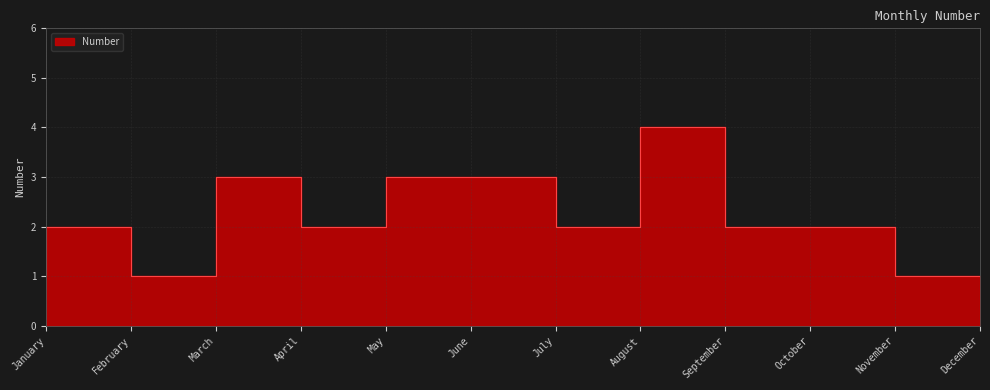

List the labels in order of value, smallest first.

January, March, December, February, May, August, October, November, April, June, July, September